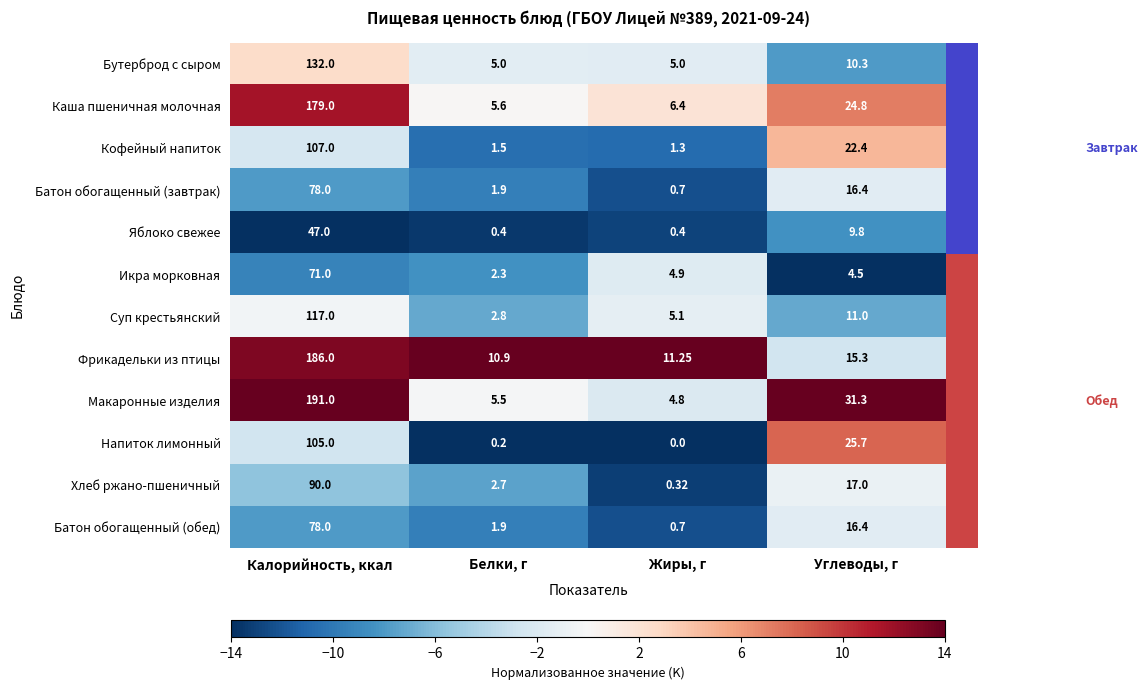

Where does the Яблоко свежее series first go above 9?

Калорийность, ккал